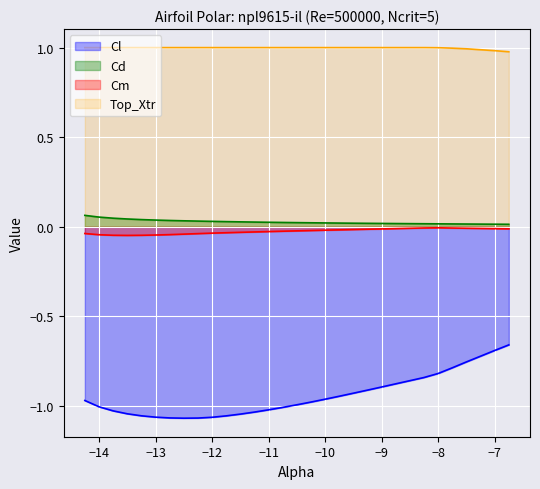

What is the total value across all series at -8.75?

0.1